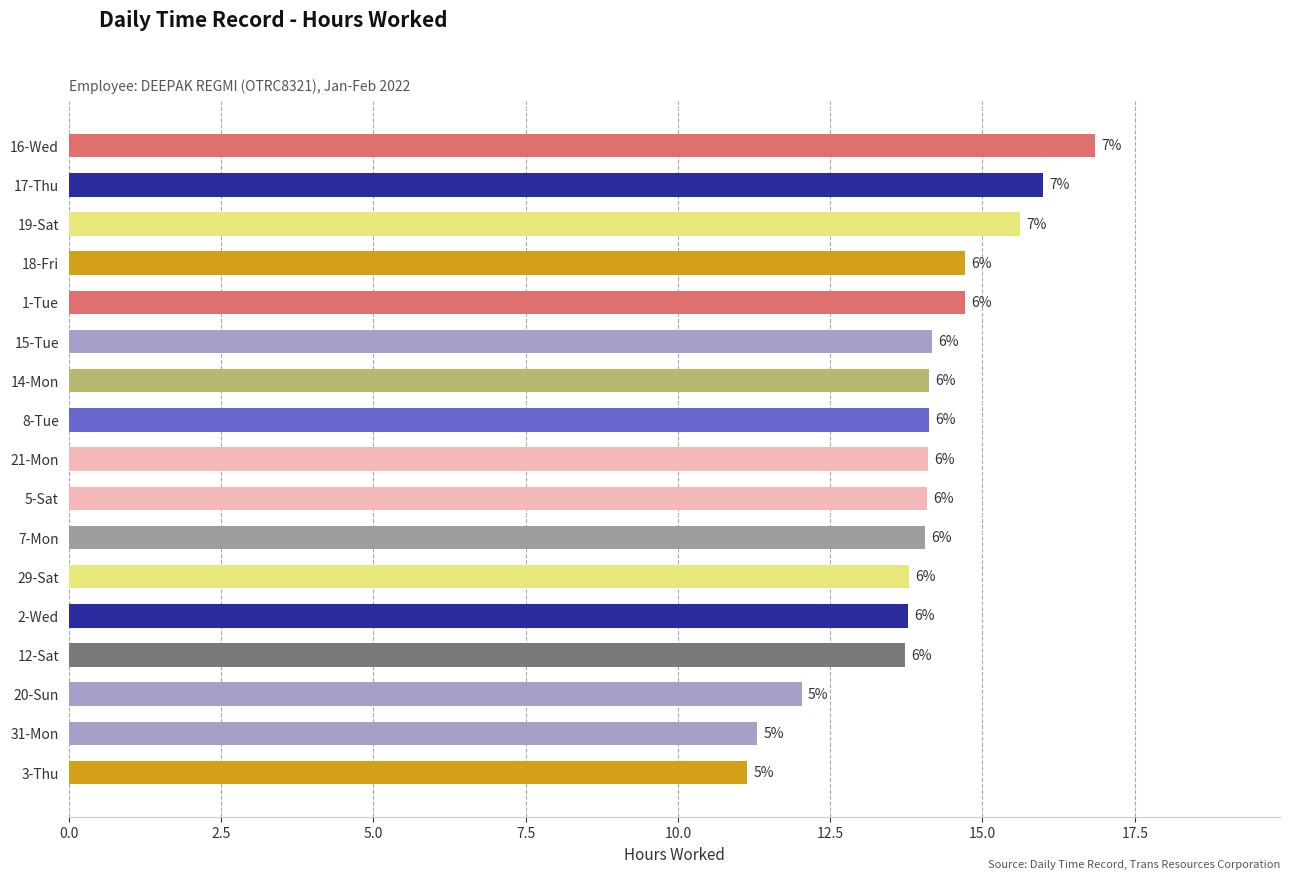

What is the difference between the maximum and minimum values?

5.7